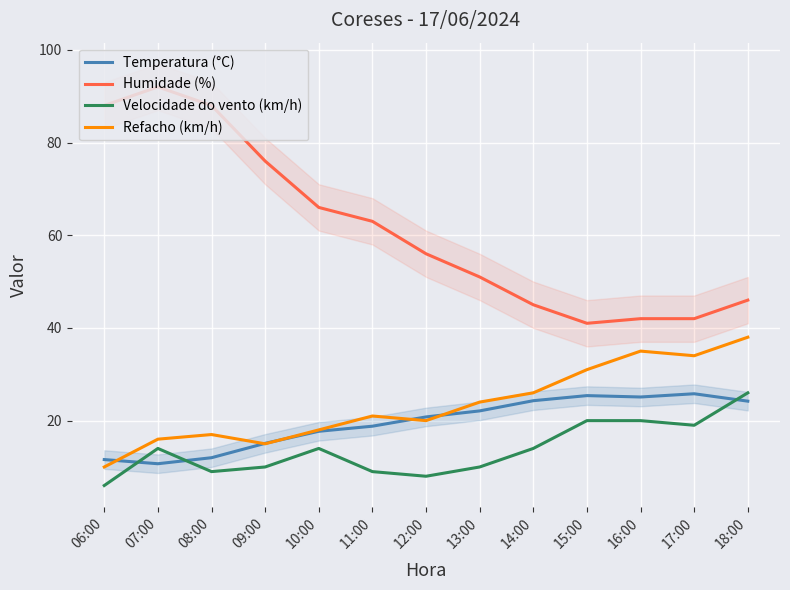

How many lines are shown in the chart?

4